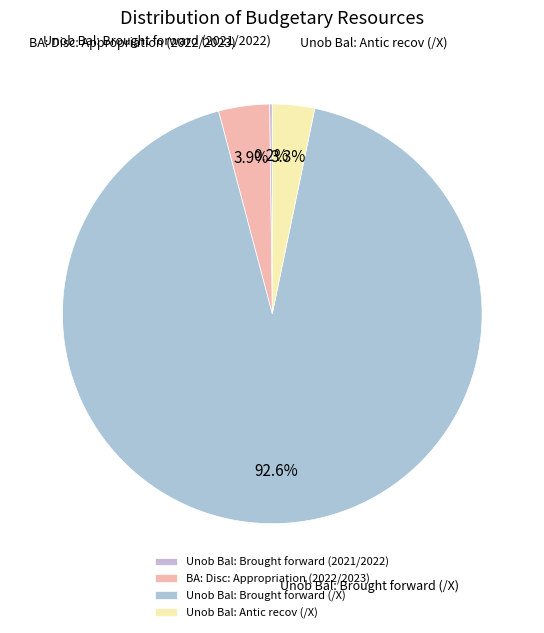

To the nearest percent, what is the combined percentage of Unob Bal: Antic recov (/X) and Unob Bal: Brought forward (/X)?

96%